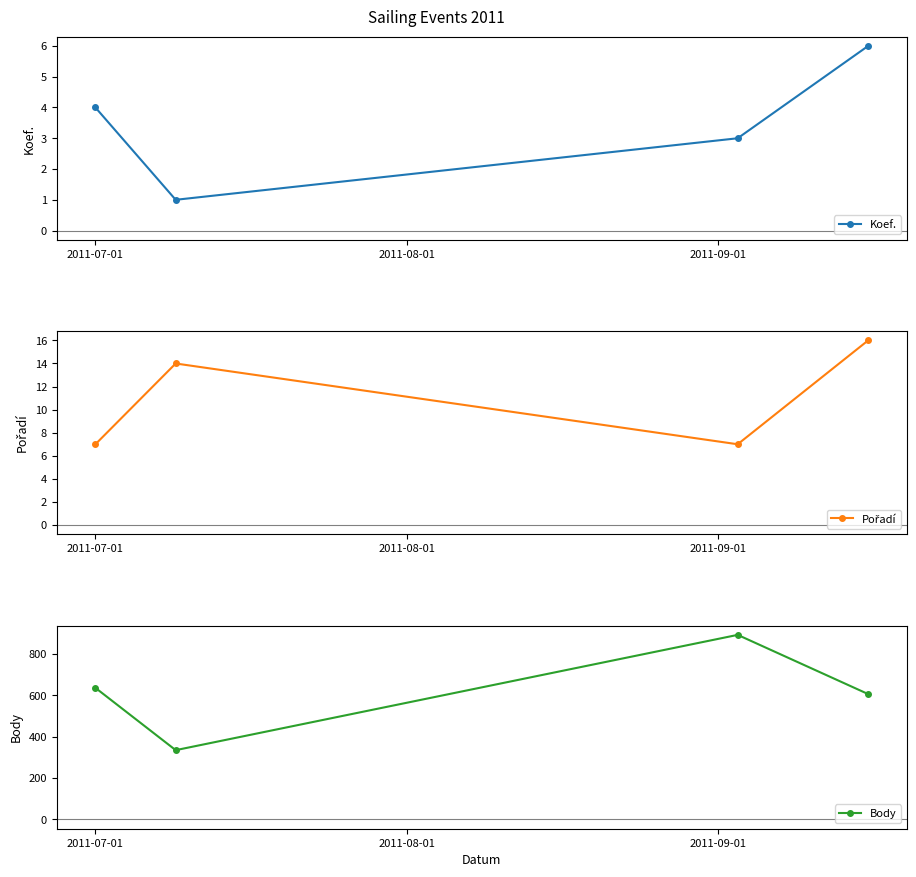

How many lines are shown in the chart?

3